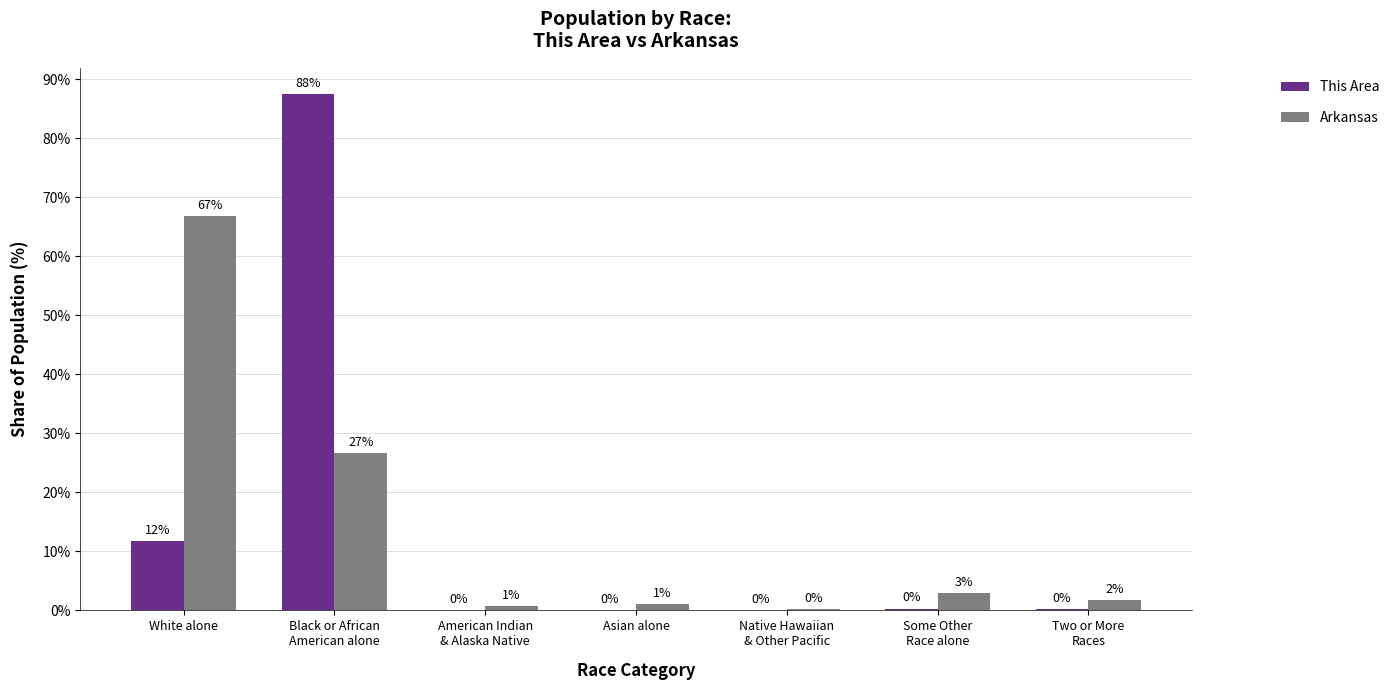

Which series changed the most between American Indian
& Alaska Native and Native Hawaiian
& Other Pacific?

Arkansas